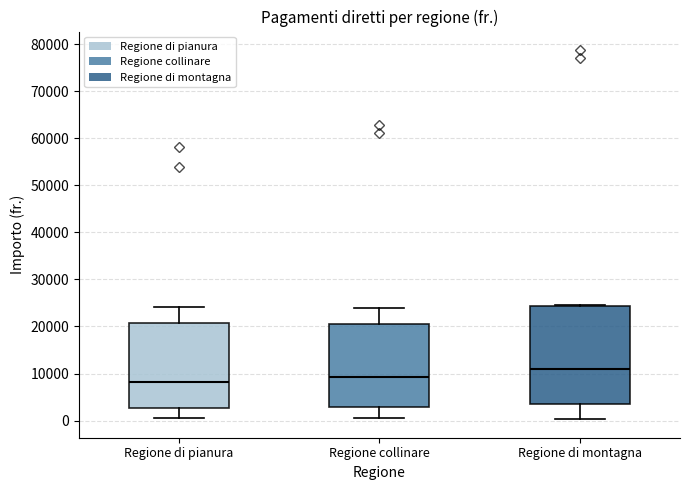

Which box has the highest median line?

Regione di montagna